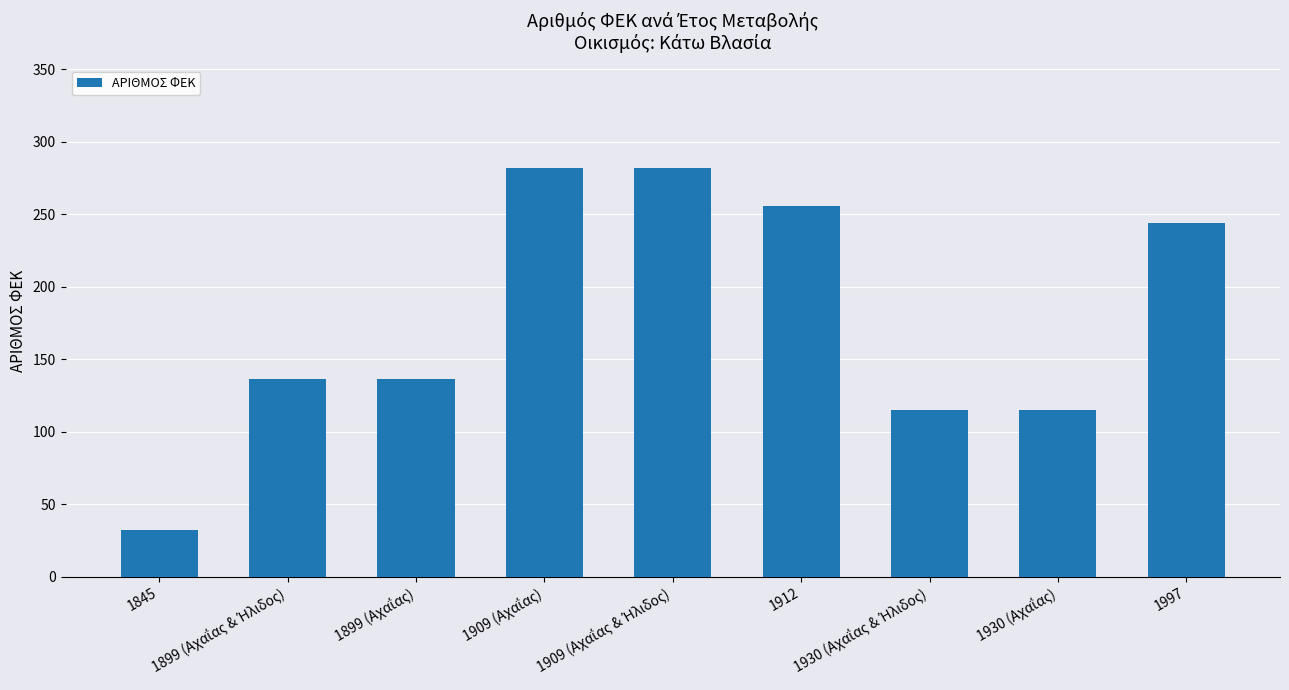

Does the chart contain any negative values?

No